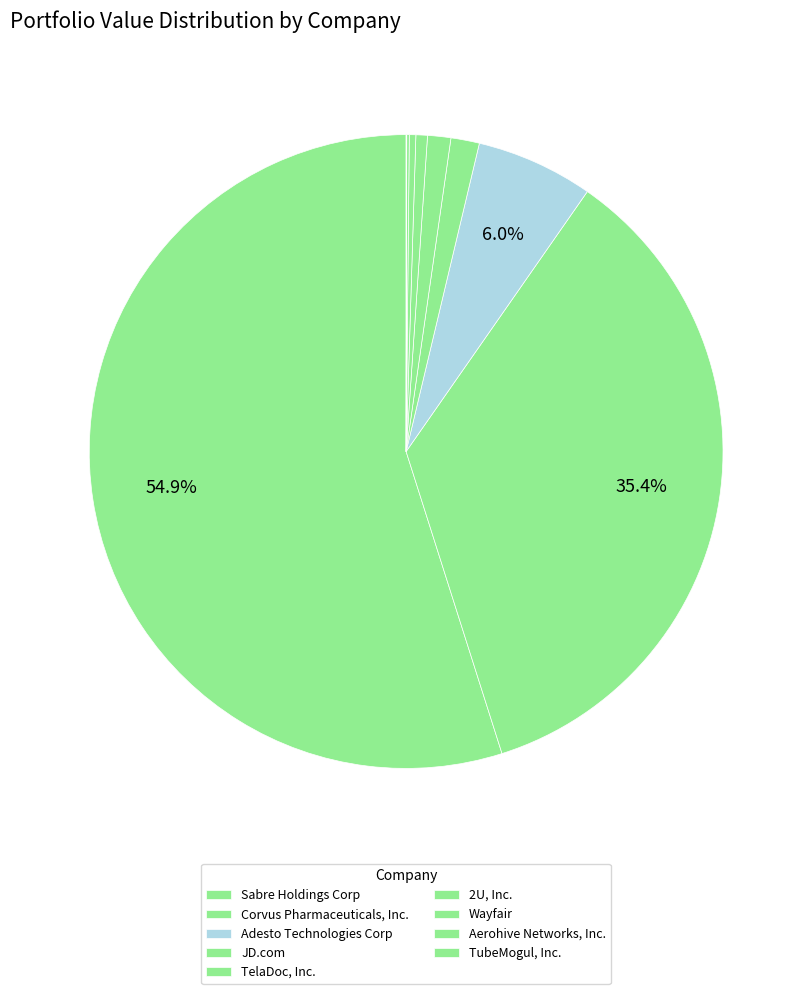

What is the change in value from 2U, Inc. to TubeMogul, Inc.?

-458000